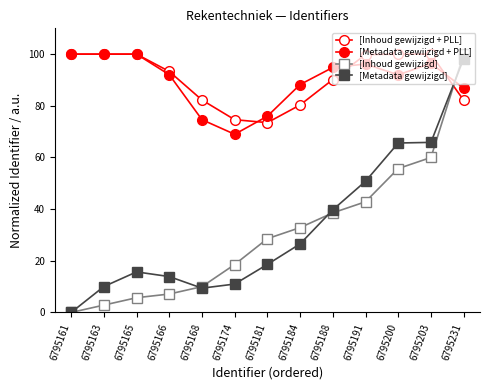

At which category does [Metadata gewijzigd] reach its first local valley?

6795168